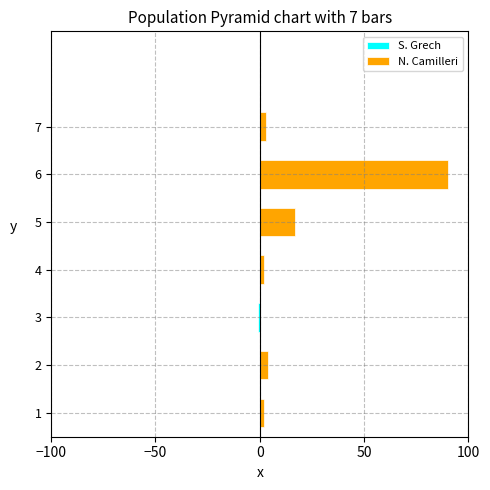

Is the value of N. Camilleri at 3 greater than the value of S. Grech at 3?

Yes